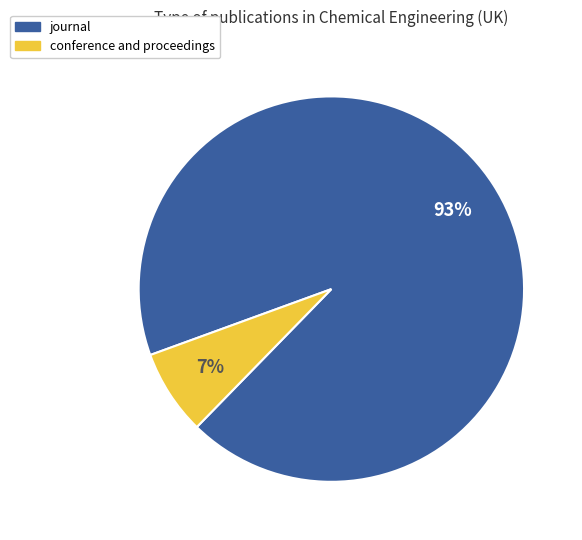

Approximately how many times larger is the value at conference and proceedings compared to journal?

0.1